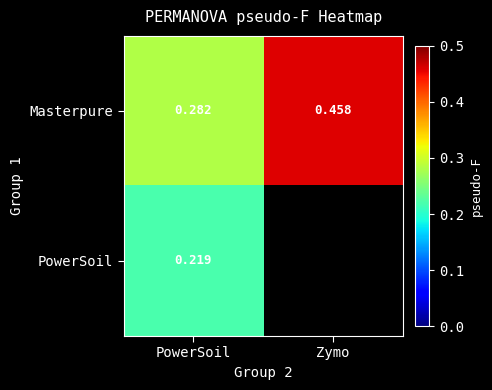

At which label does Masterpure reach its minimum?

PowerSoil